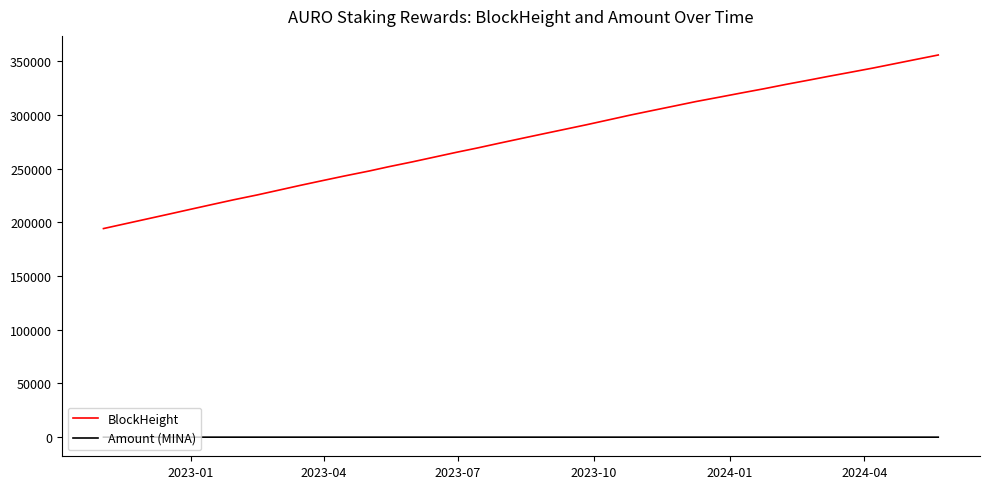

Which series has the largest range (max minus min)?

BlockHeight